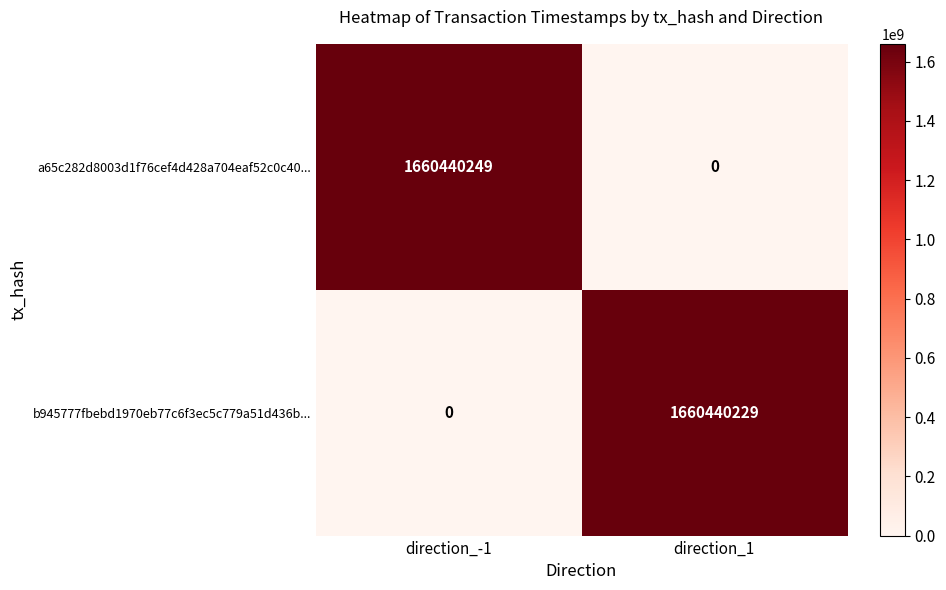

The b945777fbebd1970eb77c6f3ec5c779a51d436b... series shows 1660440229 at direction_1. True or false?

True